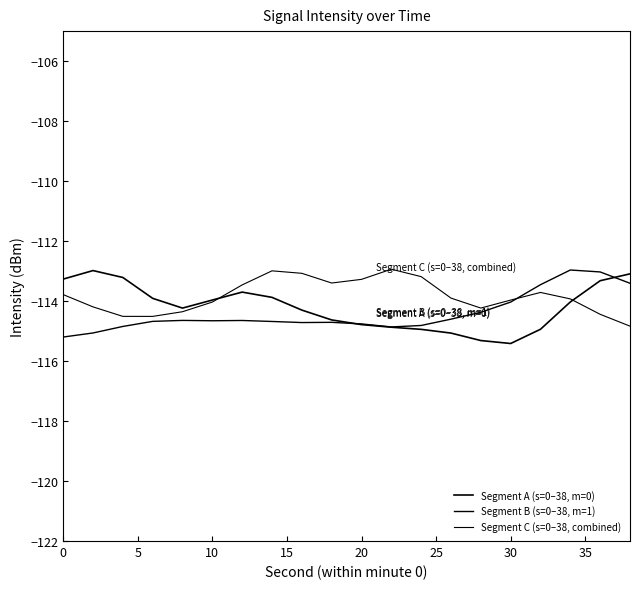

What is the sum of all Segment C (s=0–38, combined) values?

-2276.7